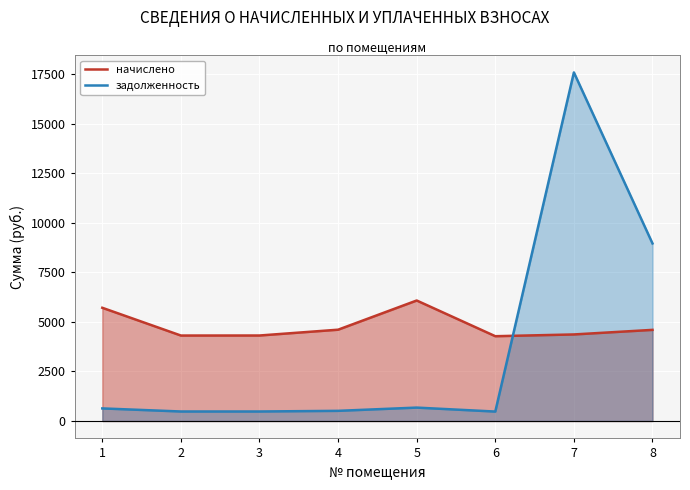

Where do задолженность and начислено first cross each other?

6 and 7